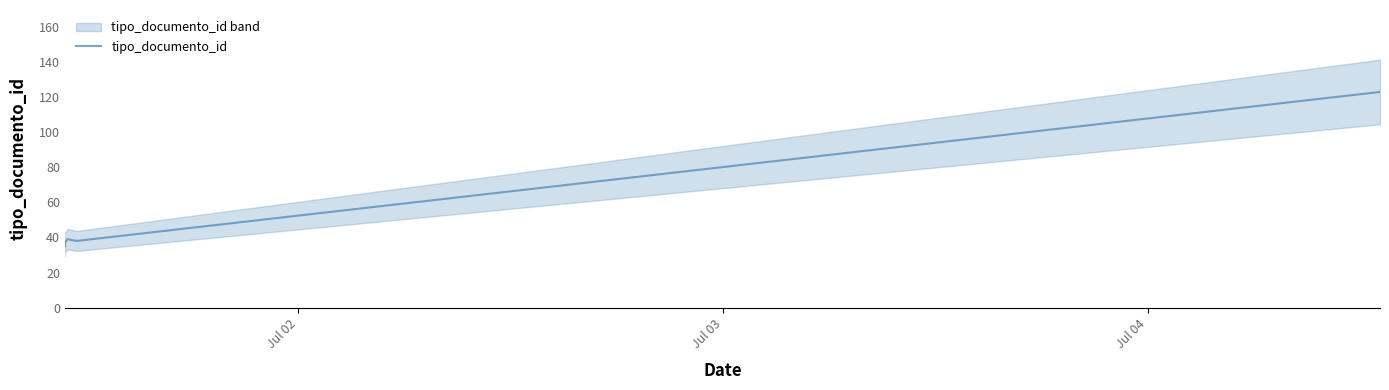

What is the value of the 4th point from the left?

39